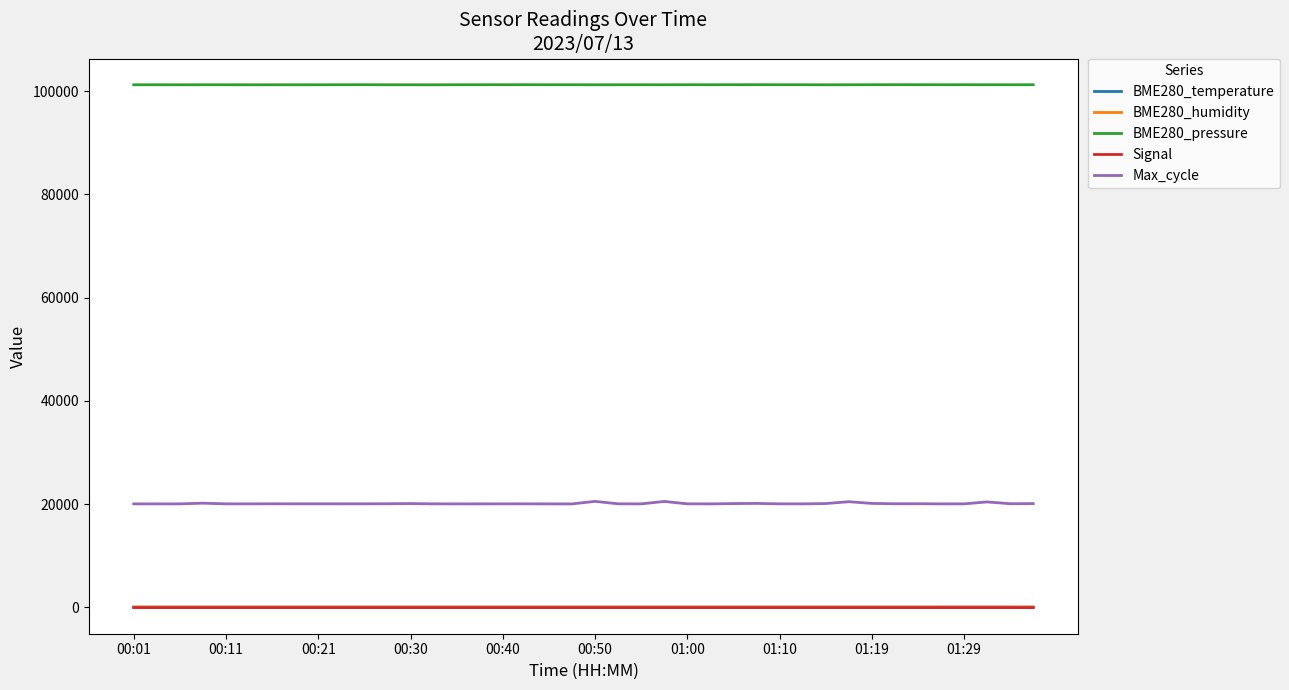

Which series has the largest total across all categories?

BME280_pressure